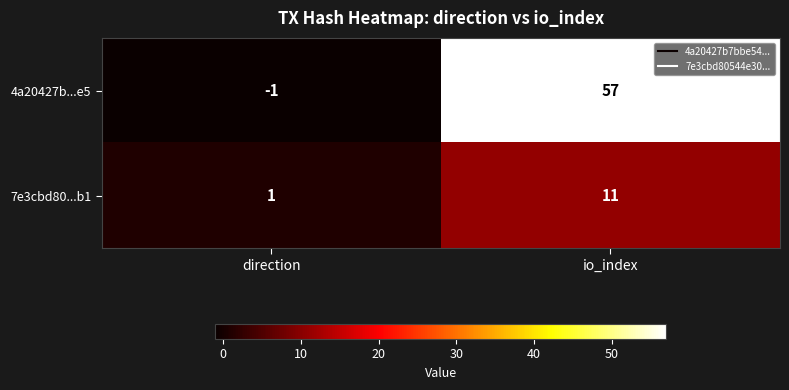

Count the number of data series in this chart.

2